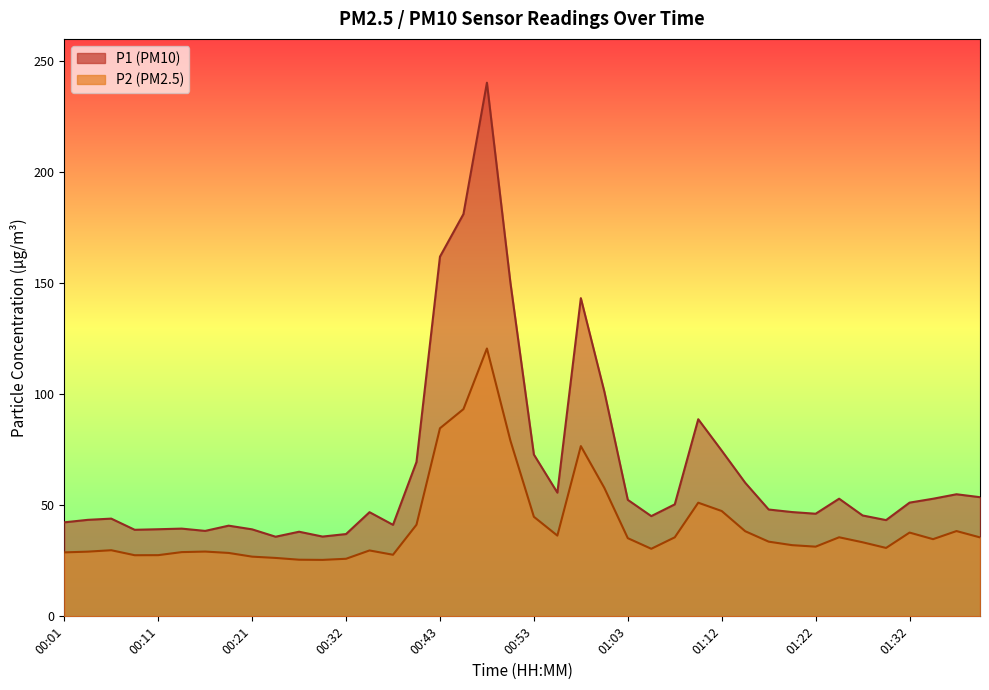

How many series are shown in this chart?

2